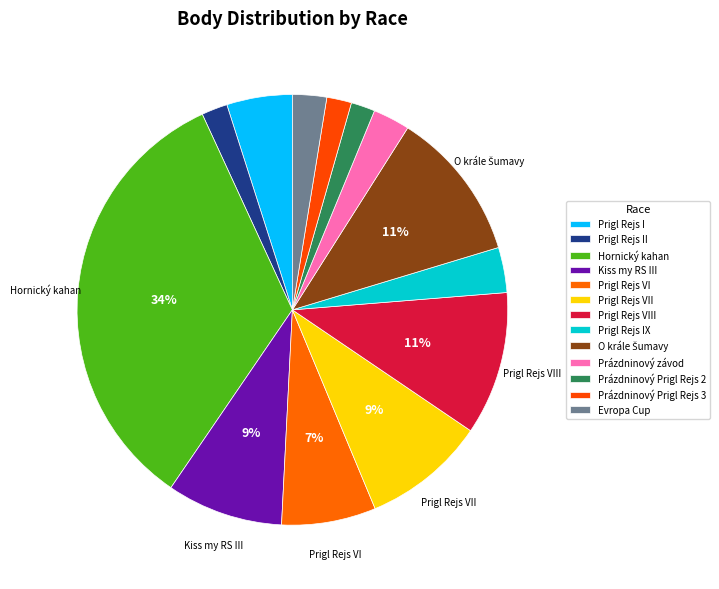

Does any single category account for the majority?

No